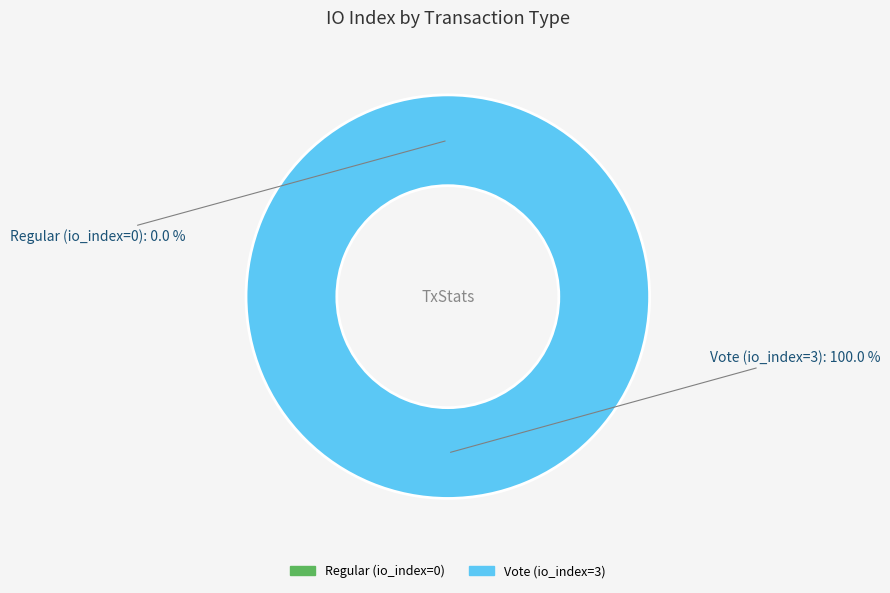

What is the total percentage of Regular (io_index=0) and Vote (io_index=3)?

100.0%